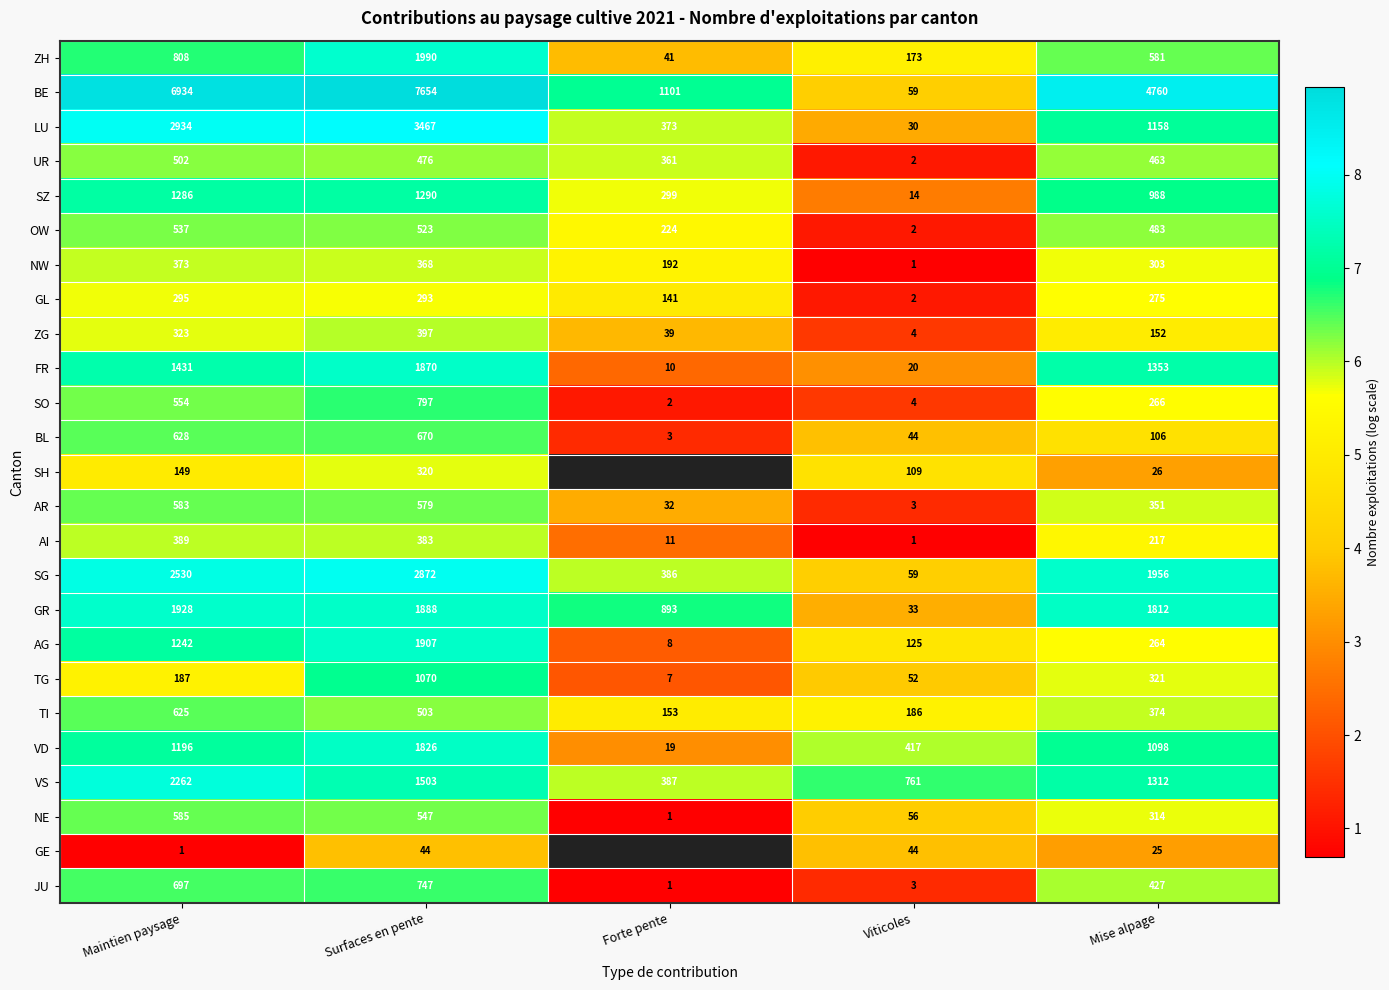

What is the minimum value shown in the chart?

0.7